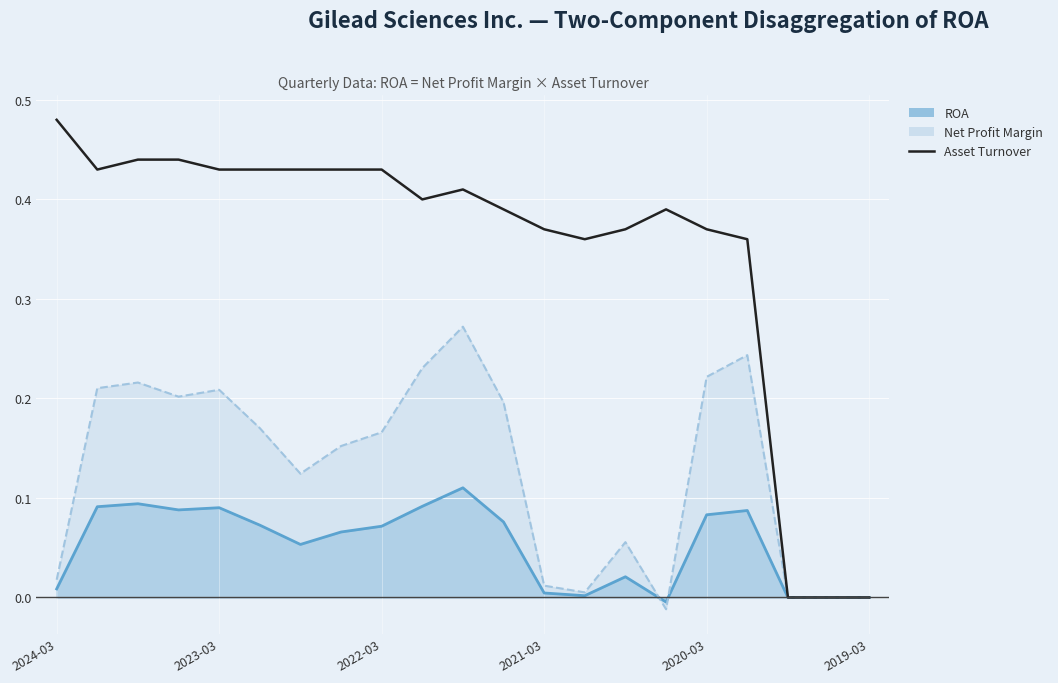

True or false: there are more than 1 points higher than both neighbors.

True